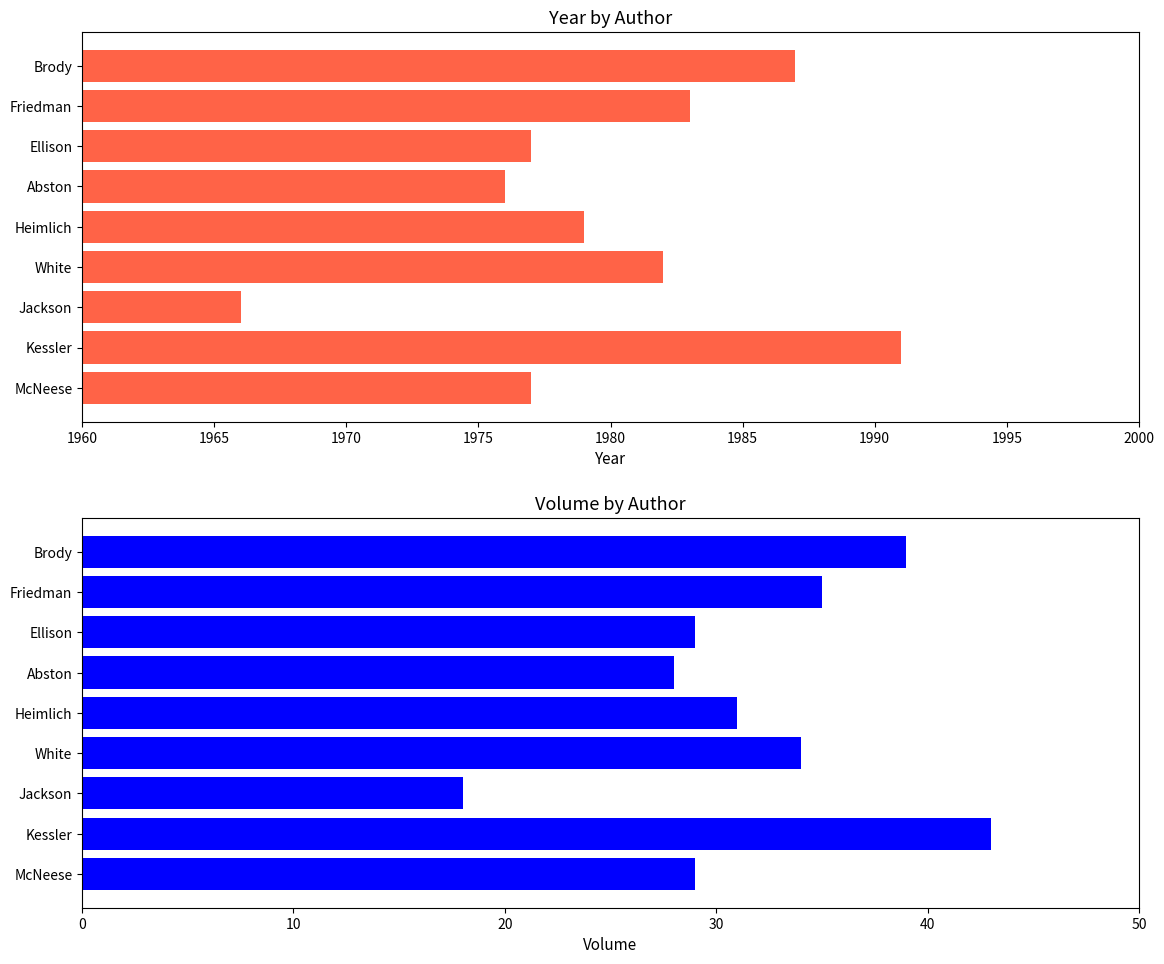

Which series has the widest spread of values?

Year